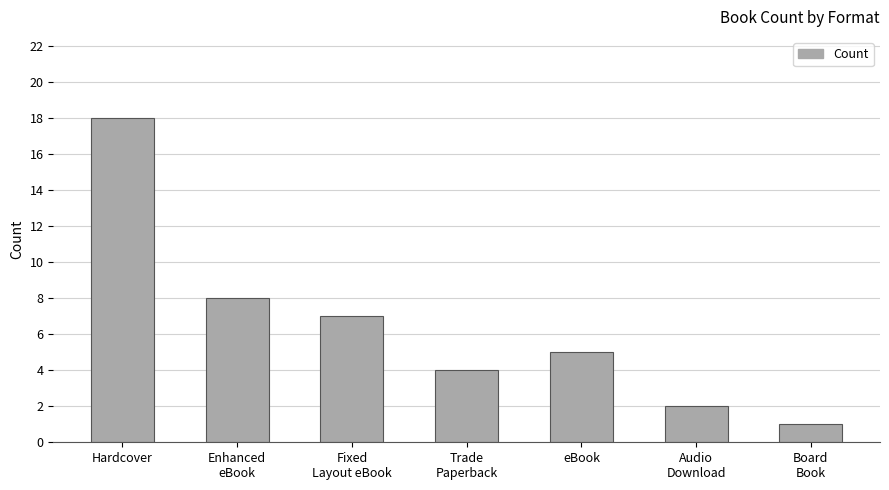

What is the value of the 4th bar from the left?

4